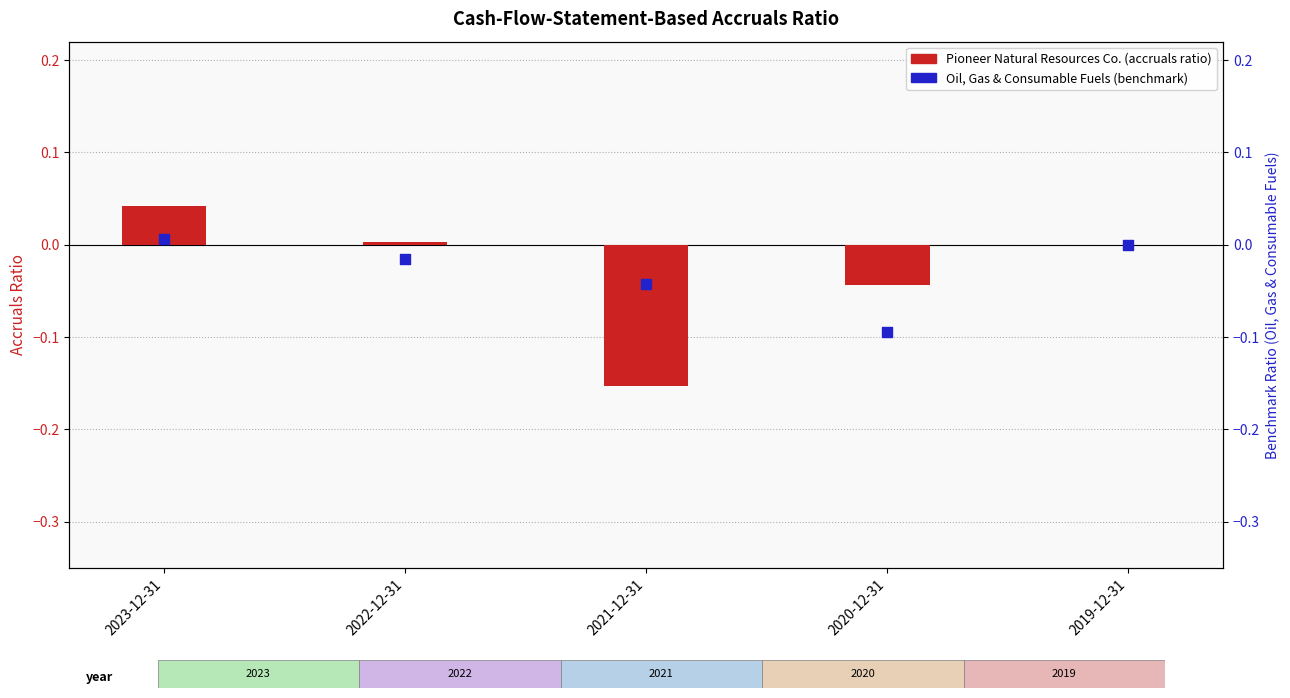

Which series has the largest total across all categories?

Oil, Gas & Consumable Fuels (benchmark)